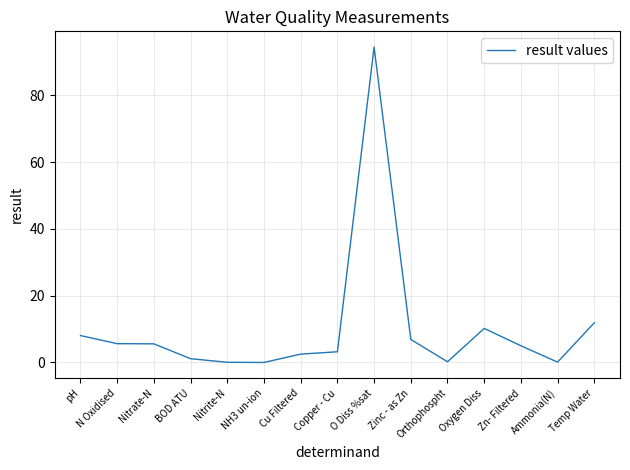

What value does the data have at N Oxidised?

5.6